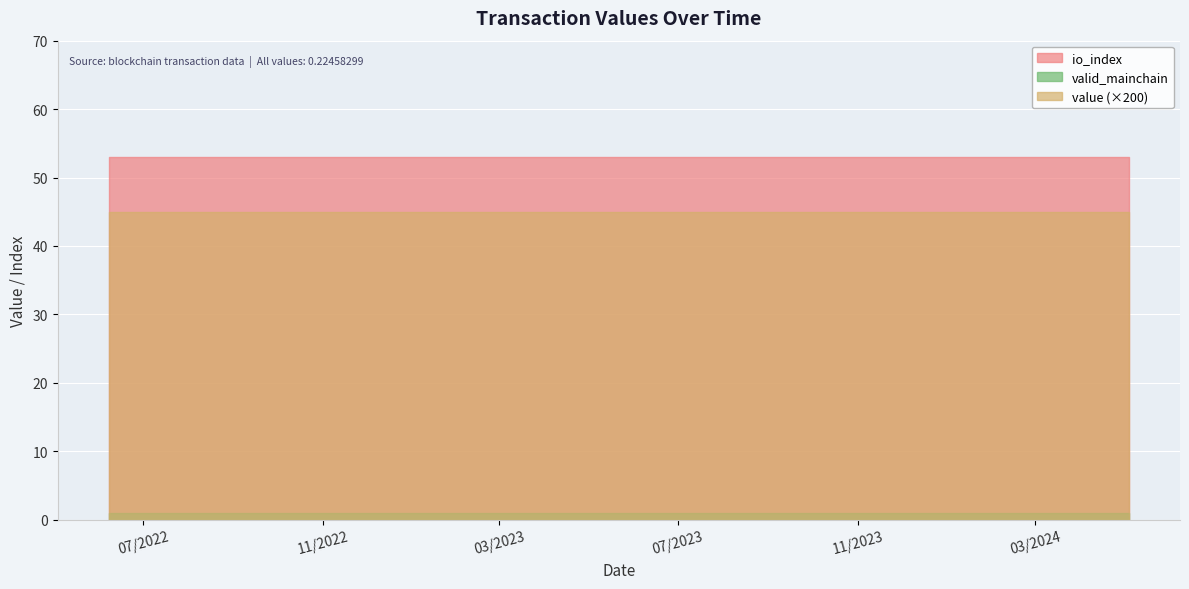

What is the total value across all series at 18?

54.2